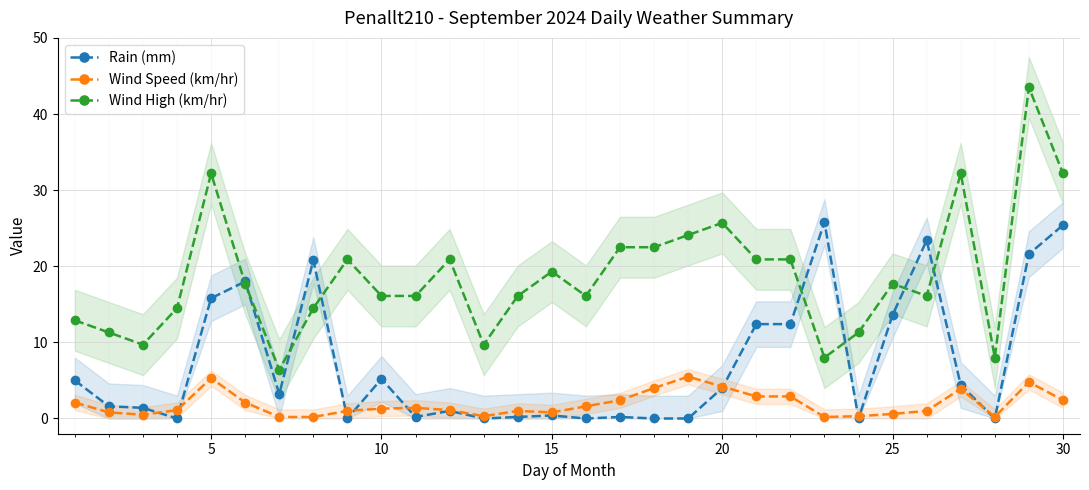

The value of Wind High (km/hr) at 15 is 19.3. True or false?

True